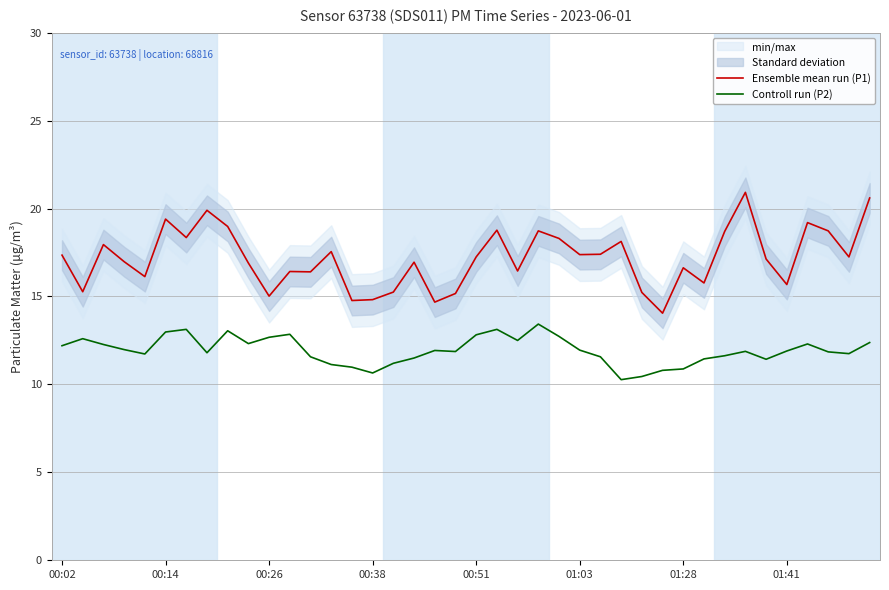

True or false: Controll run (P2) has more than 0 points higher than both neighbors.

True